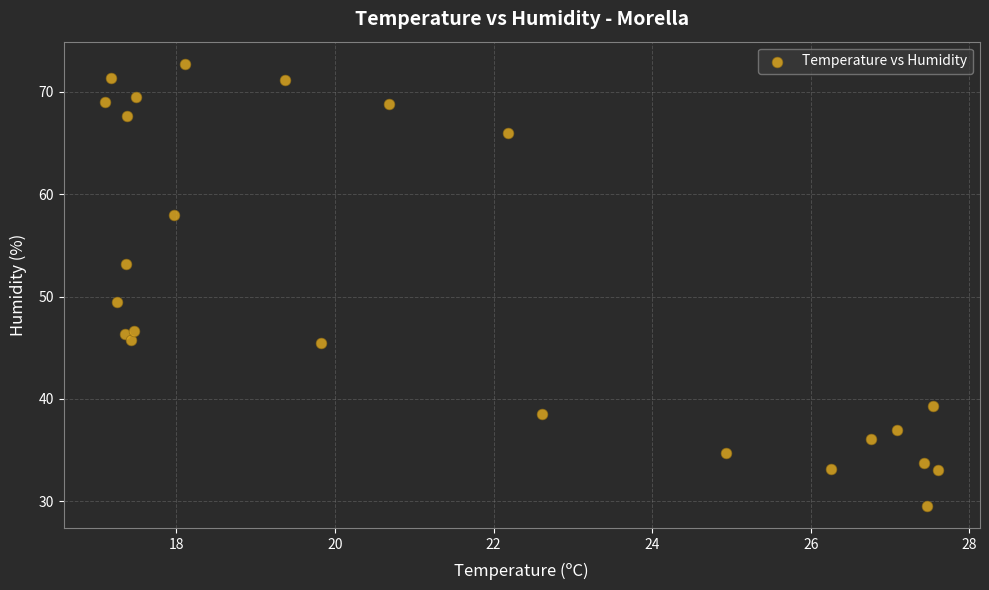

What is the range of Y values (max minus min)?

43.2